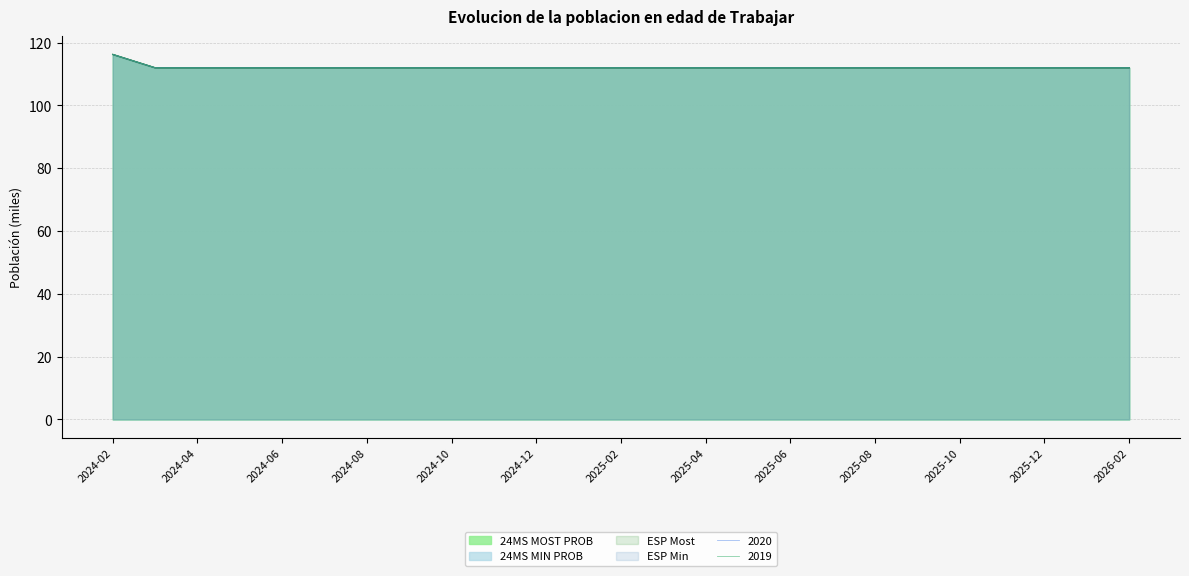

True or false: 24MS MOST PROB has more than 1 interior local peaks.

True